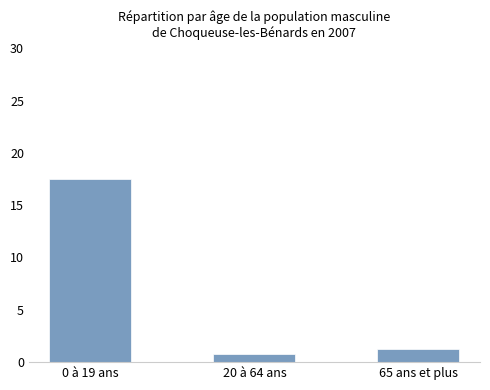

What is the ratio of the value at 20 à 64 ans to the value at 65 ans et plus?

0.6